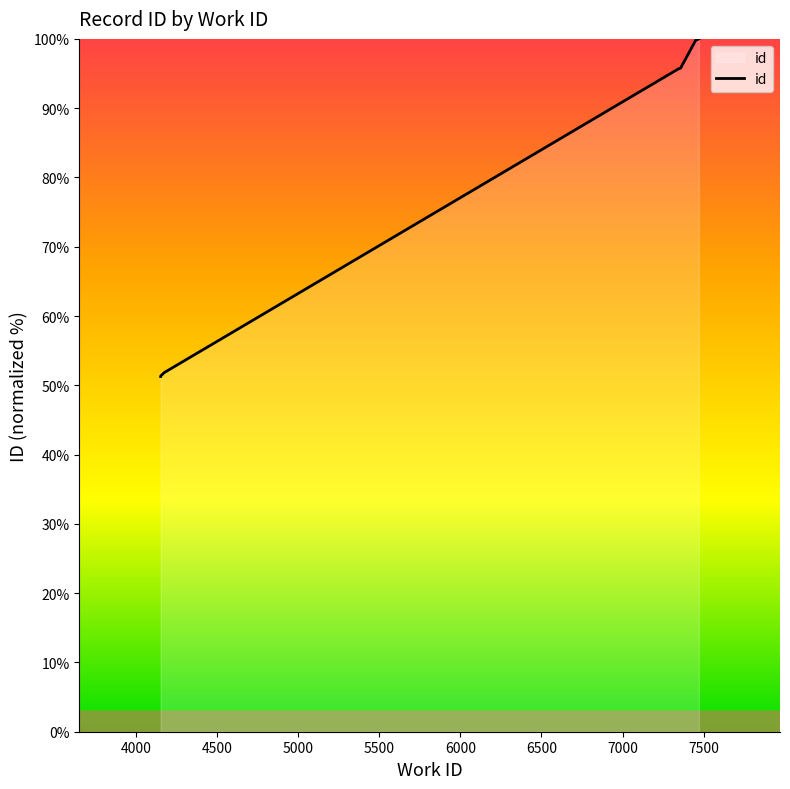

Read the value at 4153.

51.3